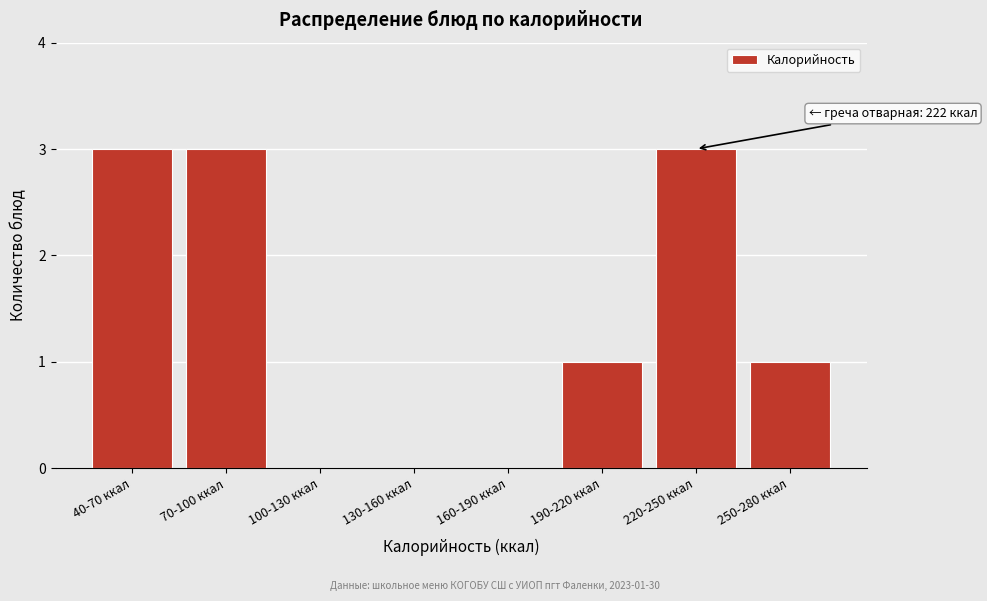

Reading left to right, list all the values displayed in this chart.

40-70 ккал=3	70-100 ккал=3	100-130 ккал=0	130-160 ккал=0	160-190 ккал=0	190-220 ккал=1	220-250 ккал=3	250-280 ккал=1